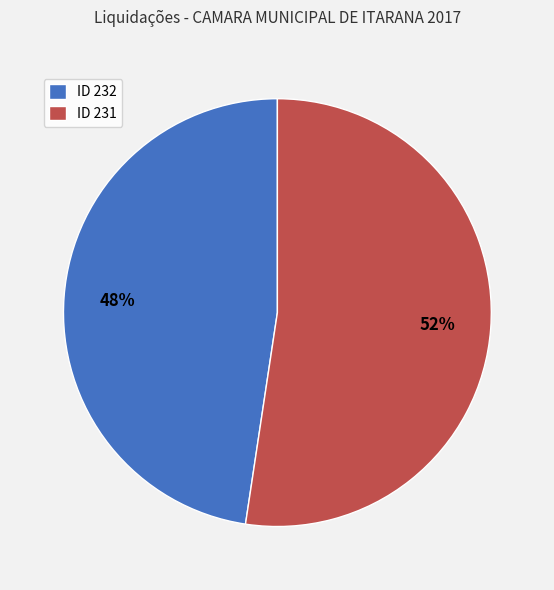

How many segments does this pie chart have?

2